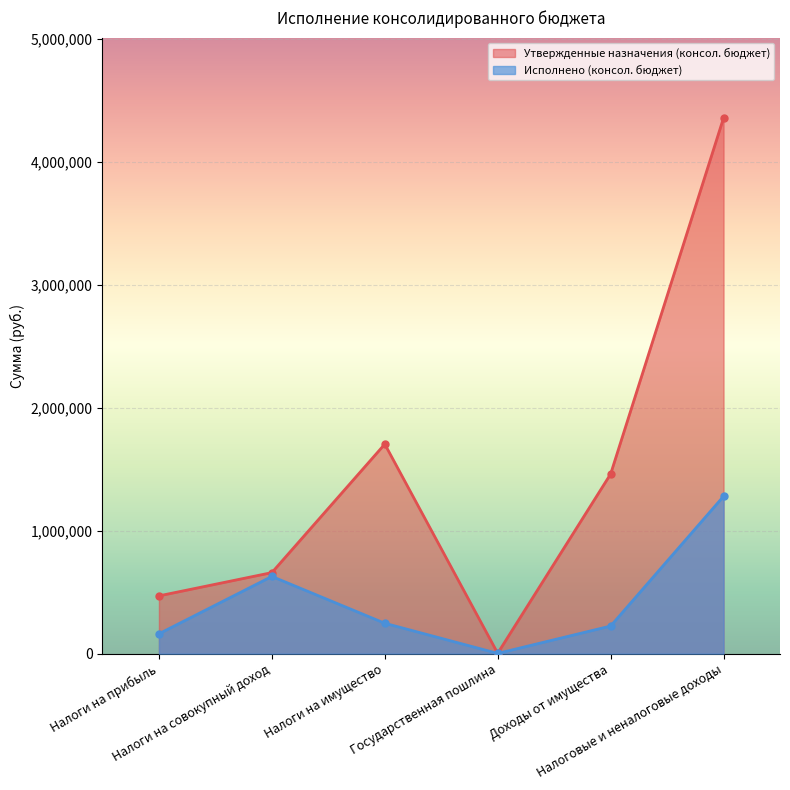

Rank the categories by Утвержденные назначения (консол. бюджет) value from highest to lowest.

Налоговые и неналоговые доходы, Налоги на имущество, Доходы от имущества, Налоги на совокупный доход, Налоги на прибыль, Государственная пошлина